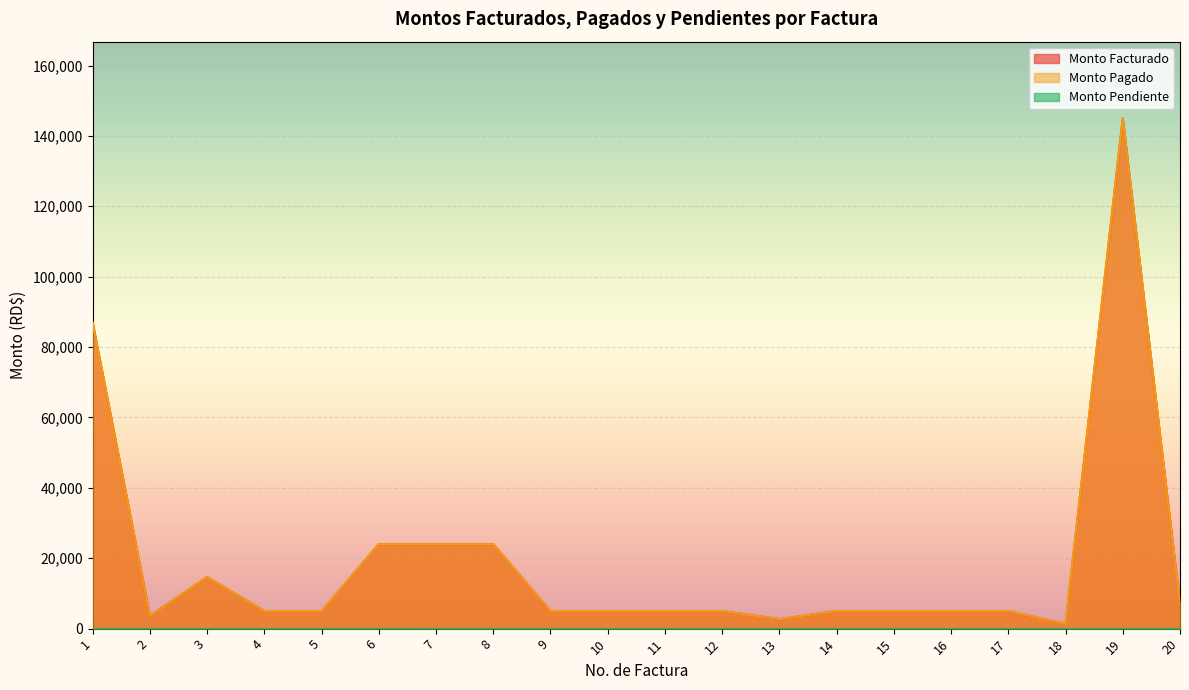

Which label corresponds to the smallest value in the chart?

18